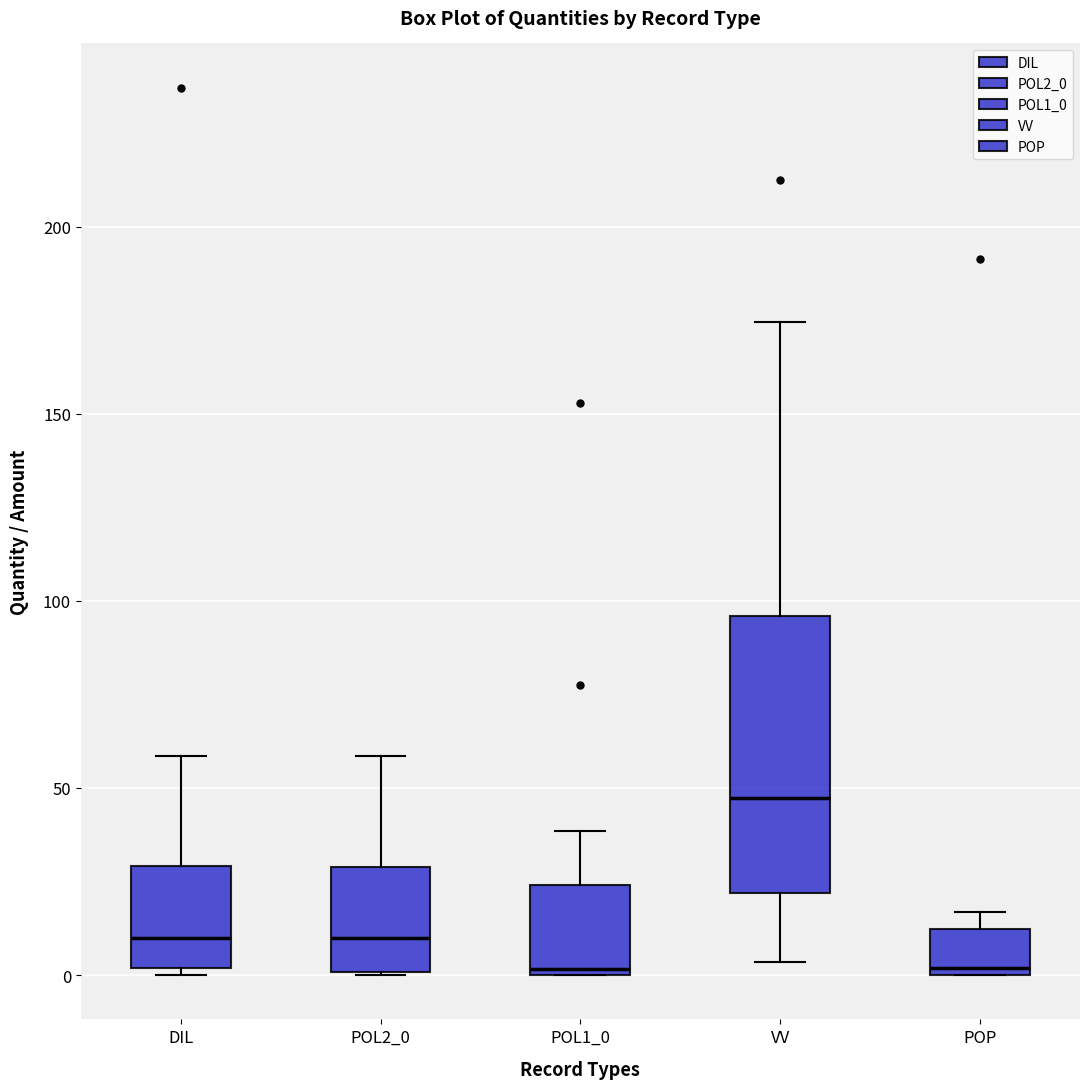

Reading left to right, read every box against the y-axis: the position of its median line, the range the box covers, and the ends of its whiskers. The values are not printed on the chart, so give them approximately, as read against the axis.

DIL: median 10, box 0 to 30, whiskers 0 (just below the box's lower edge) to 60
POL2_0: median 10, box 0 to 30, whiskers 0 to 60
POL1_0: median 0 (just above the box's lower edge), box 0 to 25, whiskers 0 to 40
VV: median 45, box 20 to 95, whiskers 5 to 175
POP: median 0 (just above the box's lower edge), box 0 to 10, whiskers 0 to 15